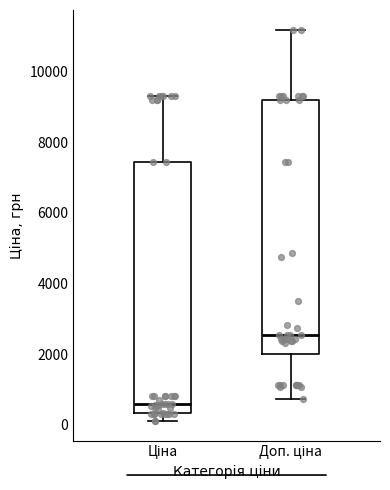

Where is the lower edge of the box for Доп. ціна on the y-axis? The values are not printed on the chart, so give them approximately, as read against the axis.

2000